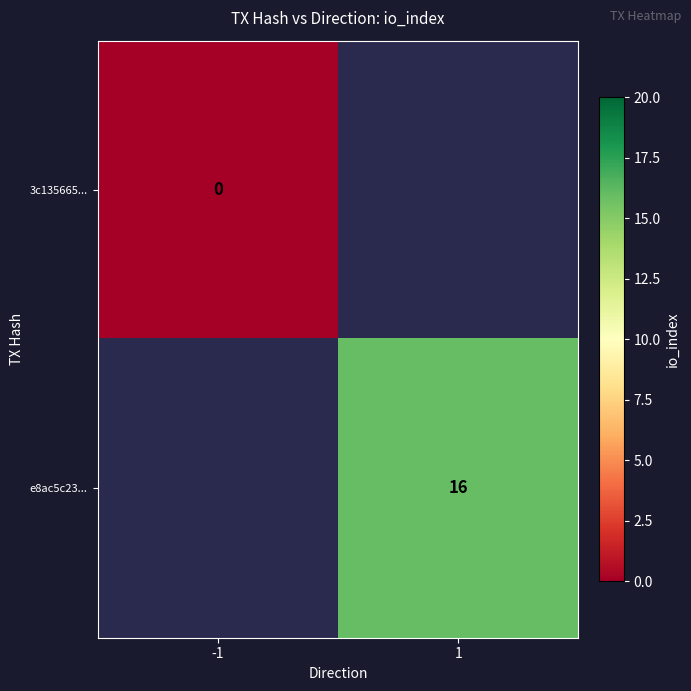

Where is 3c135665... nearest to the value 0?

-1